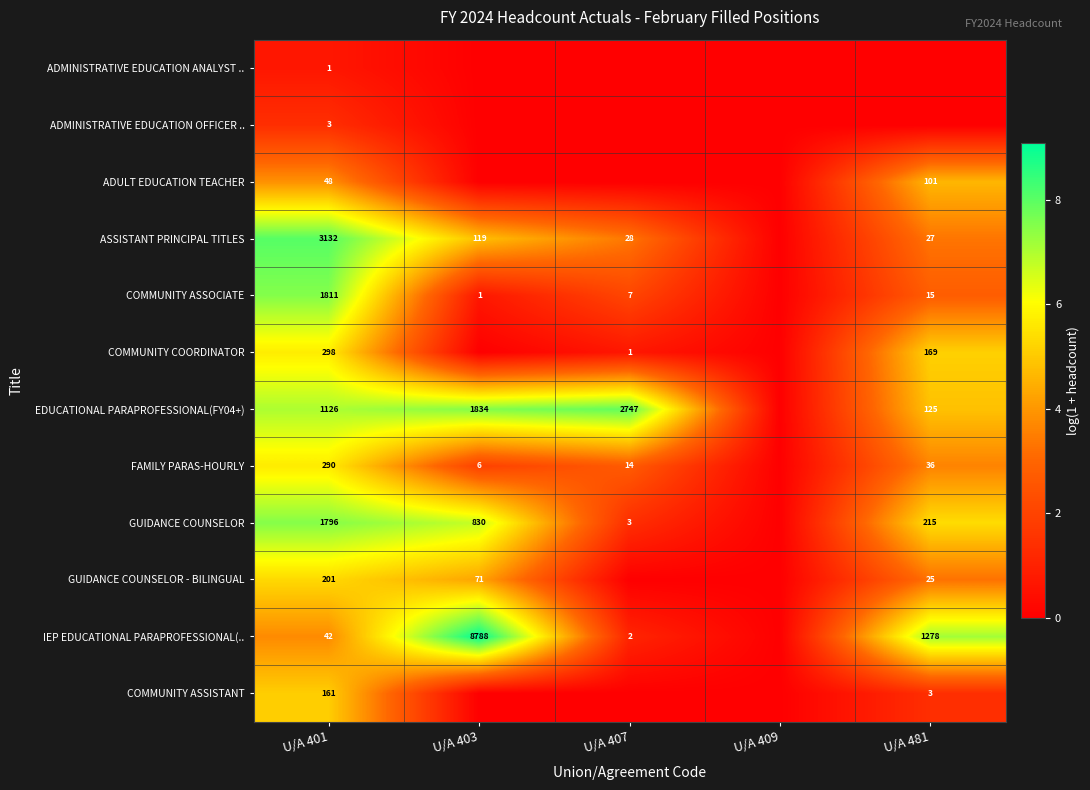

Is it true that GUIDANCE COUNSELOR equals 3 at U/A 407?

True